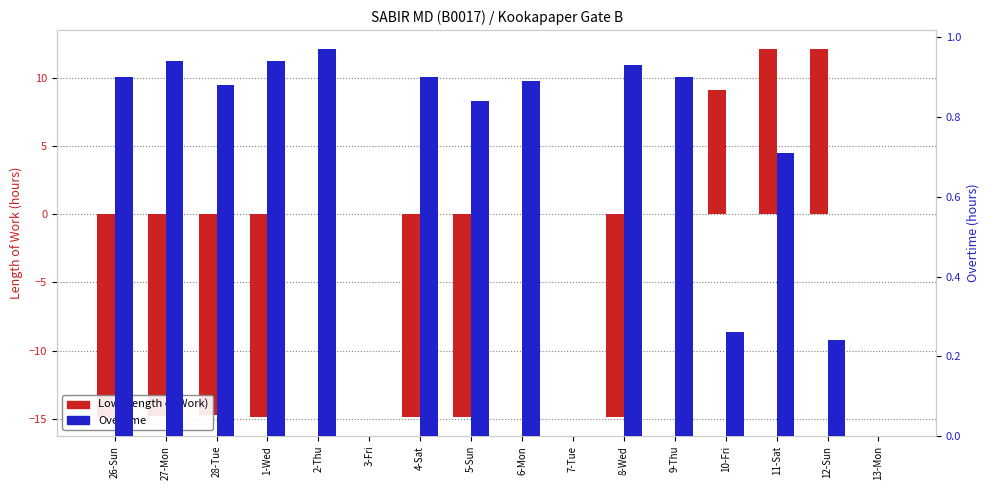

What is the label of the 5th bar from the right?

9-Thu